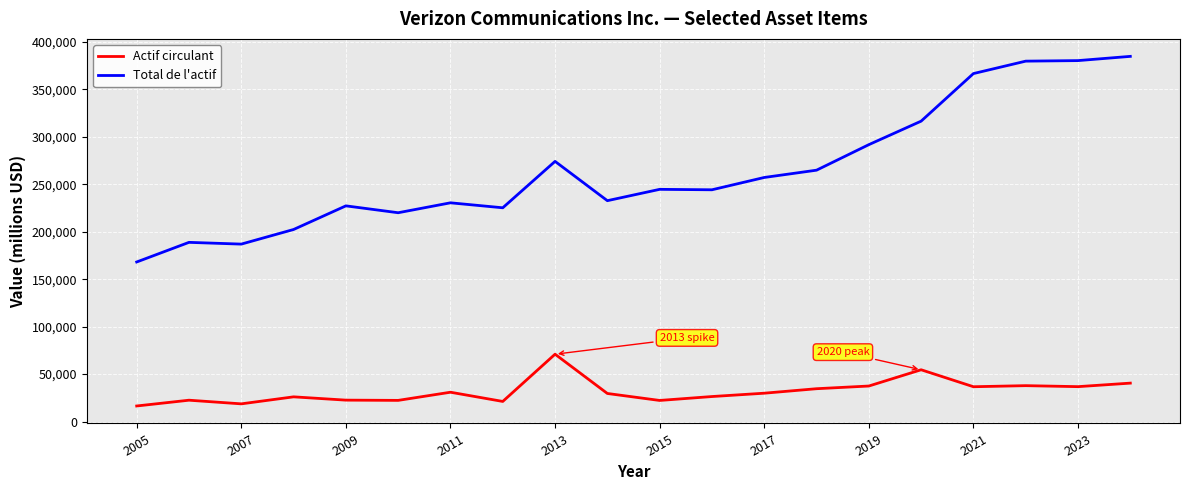

True or false: Total de l'actif and Actif circulant cross at least once.

False